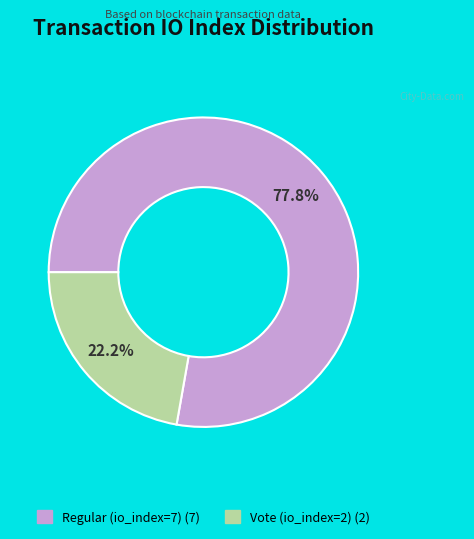

Which category has the biggest portion of the pie?

Regular (io_index=7)